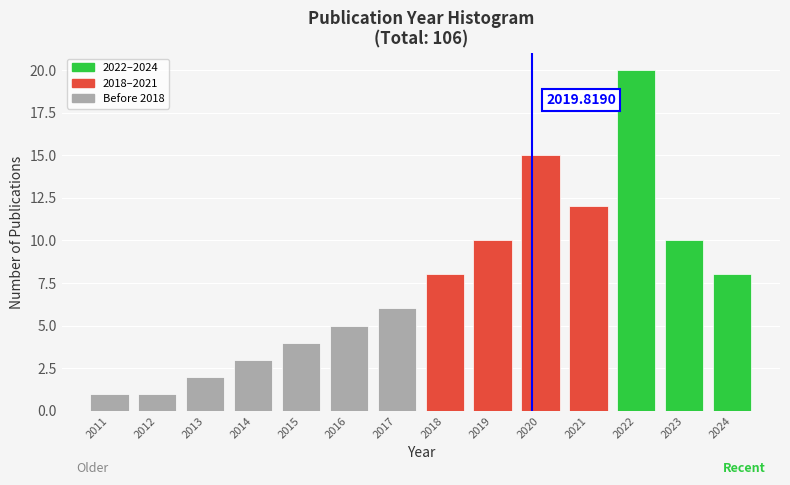

Which range on the x-axis has the tallest bar?

2021.5 to 2022.5